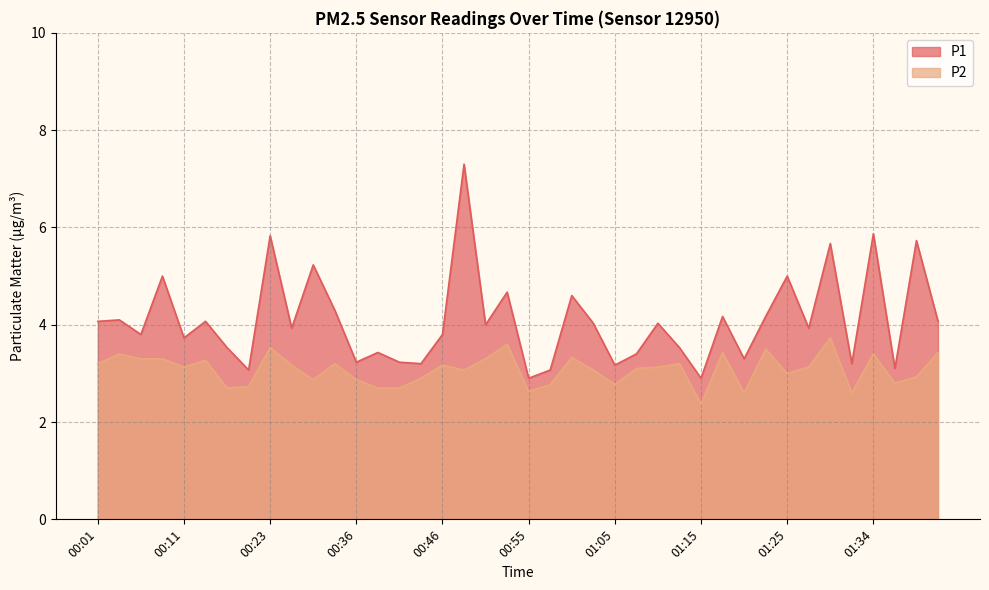

List the series in order of their peak value, lowest first.

P2, P1